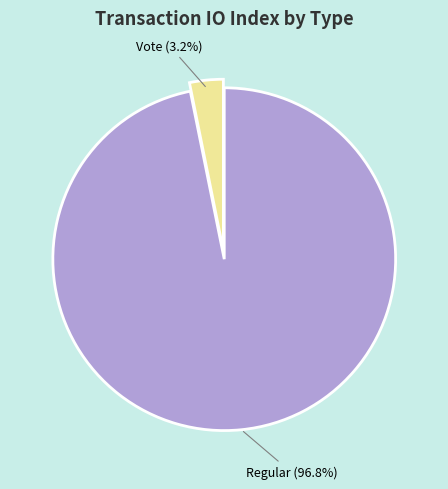

Is there any slice that represents more than half of the pie?

Yes